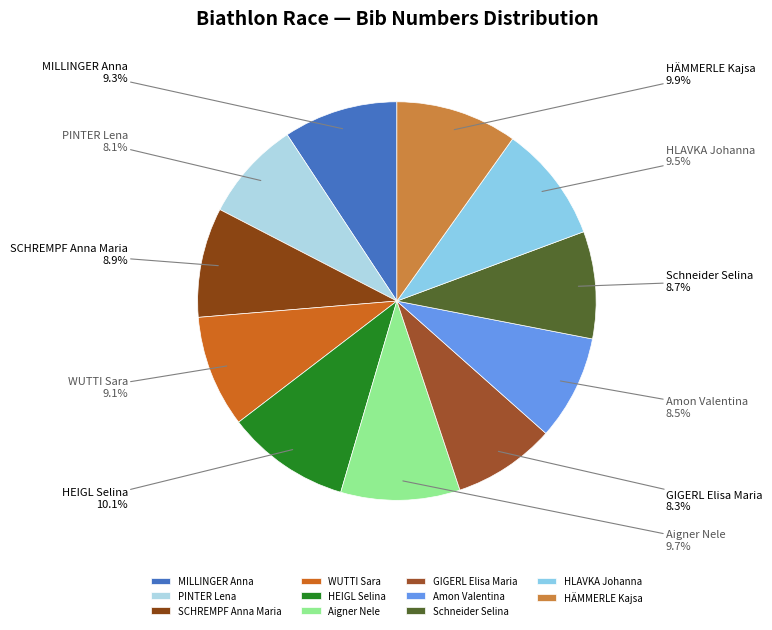

Approximately how many times larger is the value at Amon Valentina compared to MILLINGER Anna?

0.9